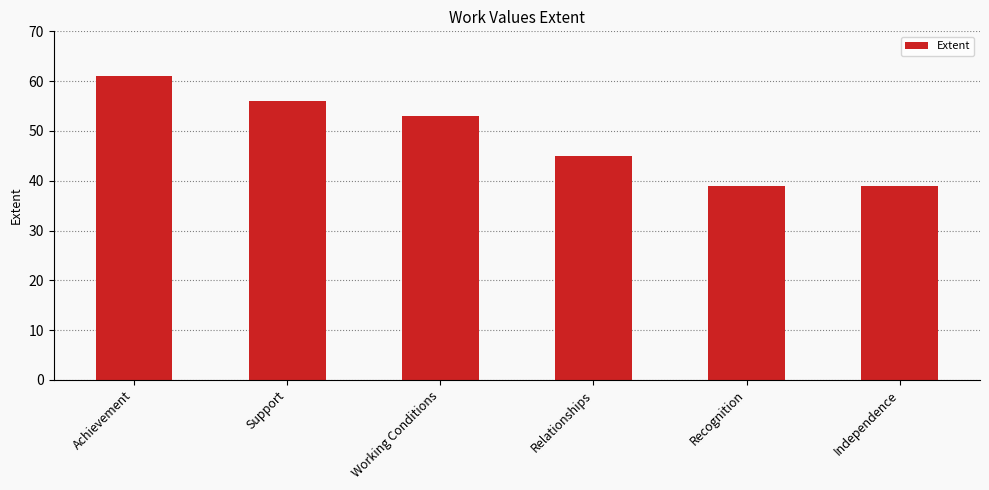

True or false: the data shows 24 at Independence.

False